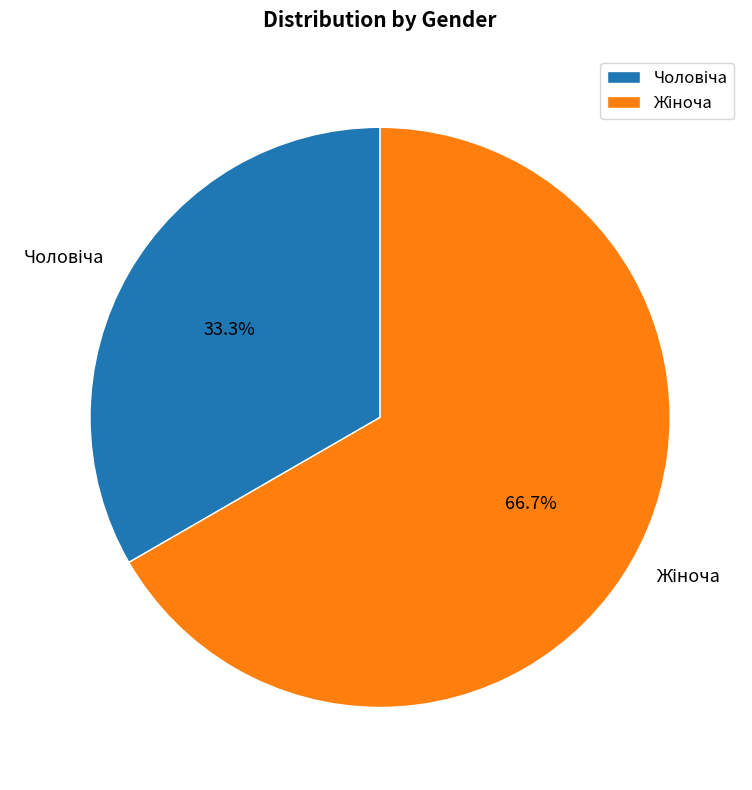

Is there any slice that represents more than half of the pie?

Yes